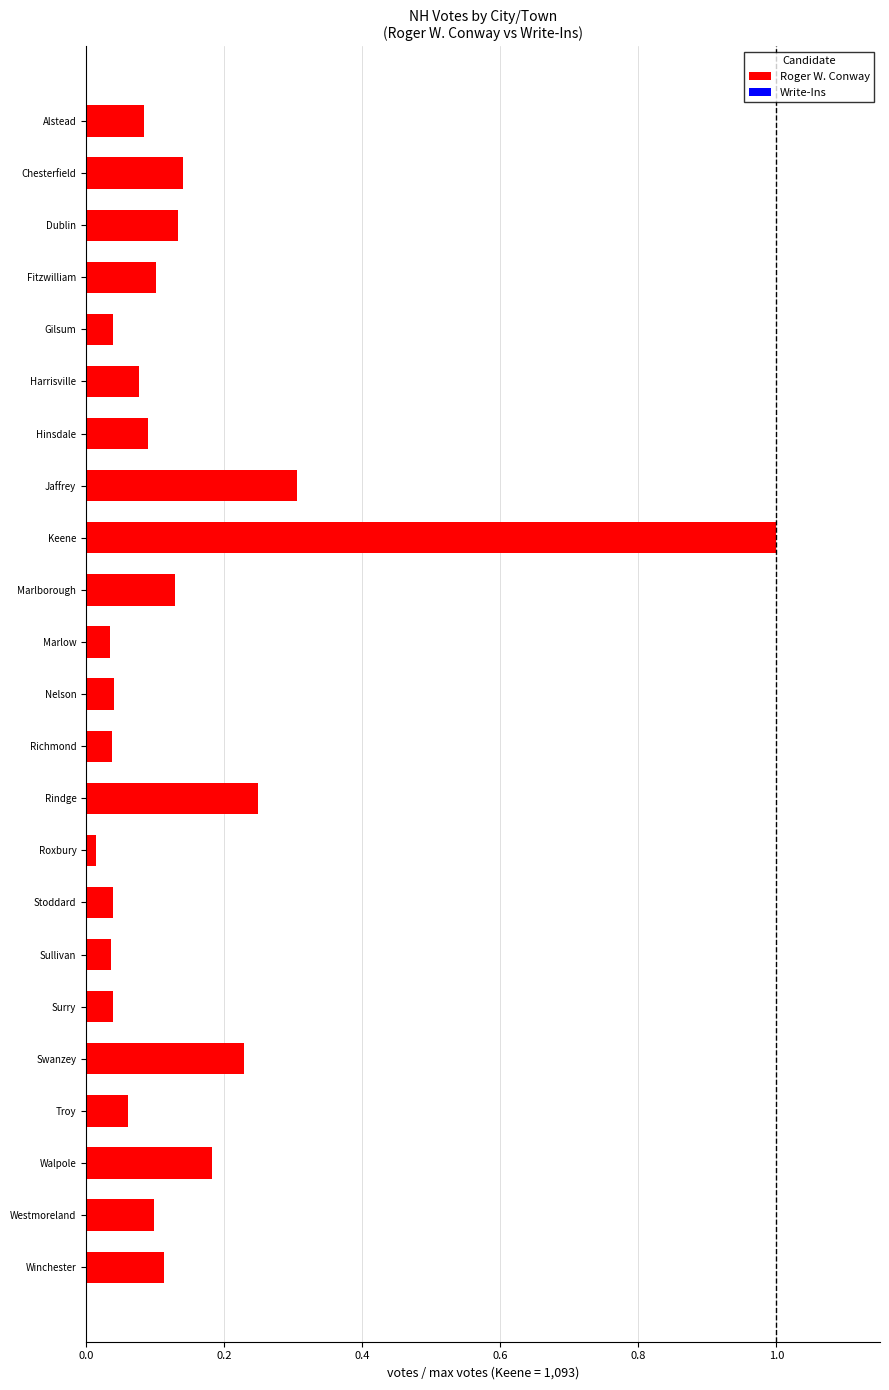

What is the difference between the maximum and minimum values?

1.0